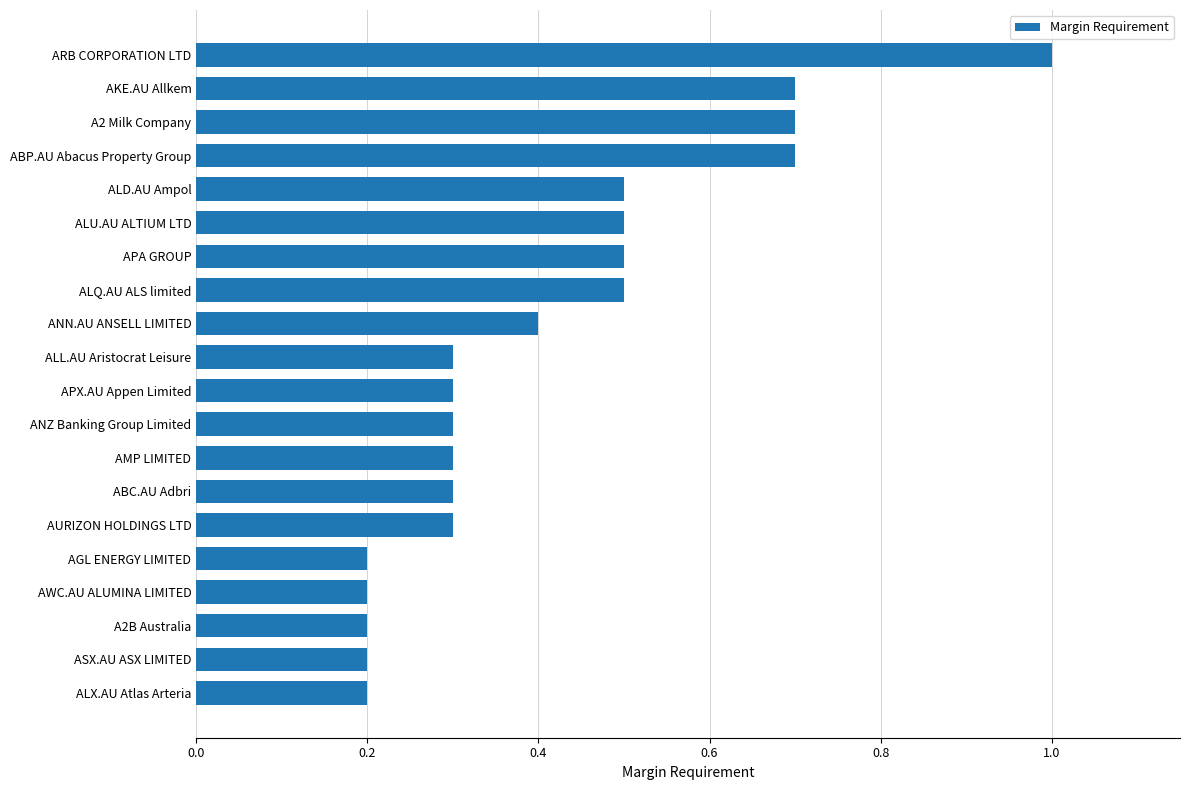

What is the change in value from ALL.AU Aristocrat Leisure to ANN.AU ANSELL LIMITED?

+0.1